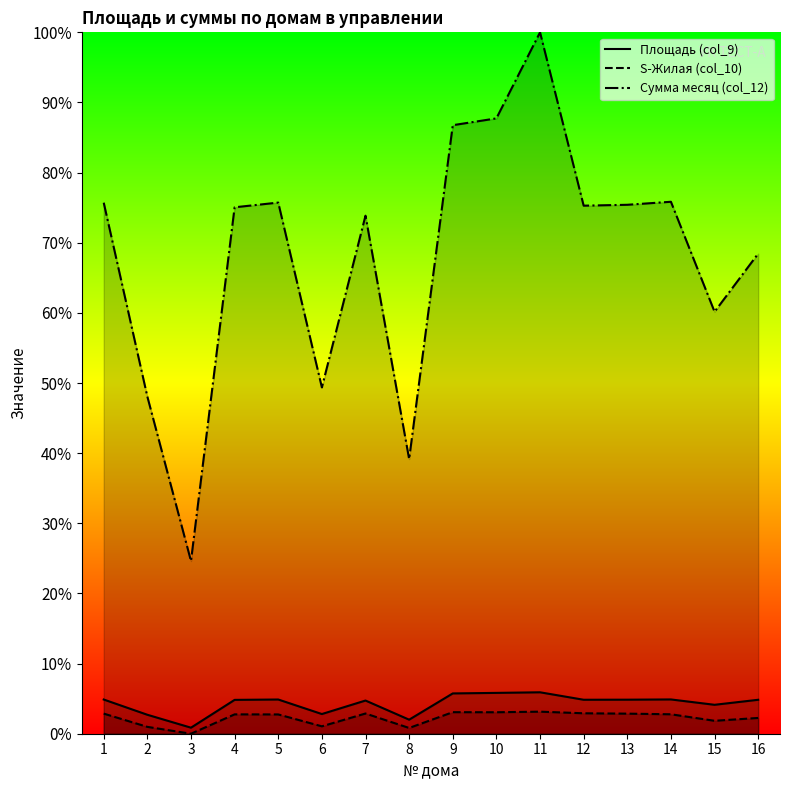

What are all the series names shown in the legend?

Площадь (col_9), S-Жилая (col_10), Сумма месяц (col_12)